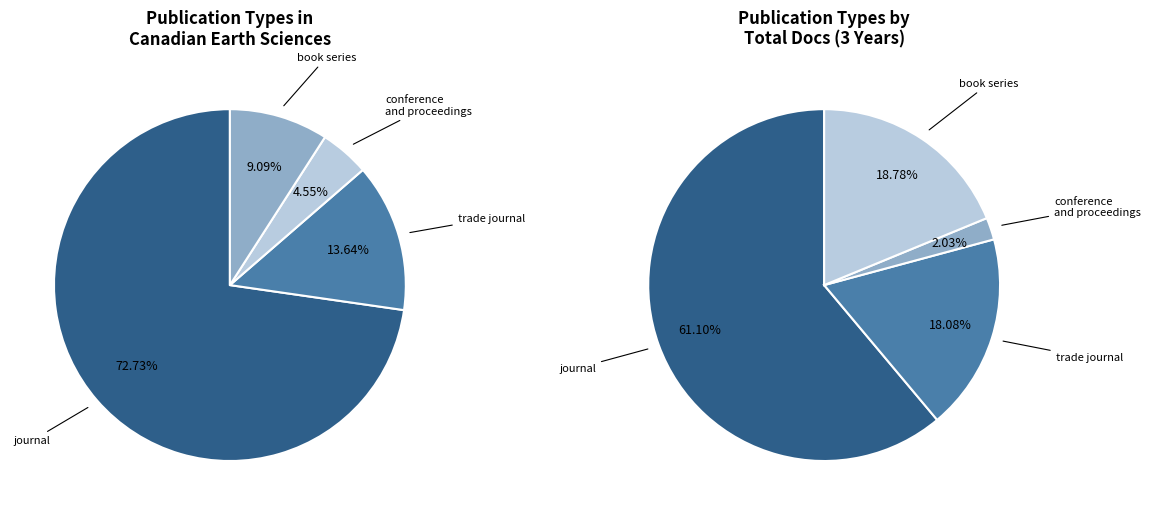

Which slice is the smallest?

conference and proceedings